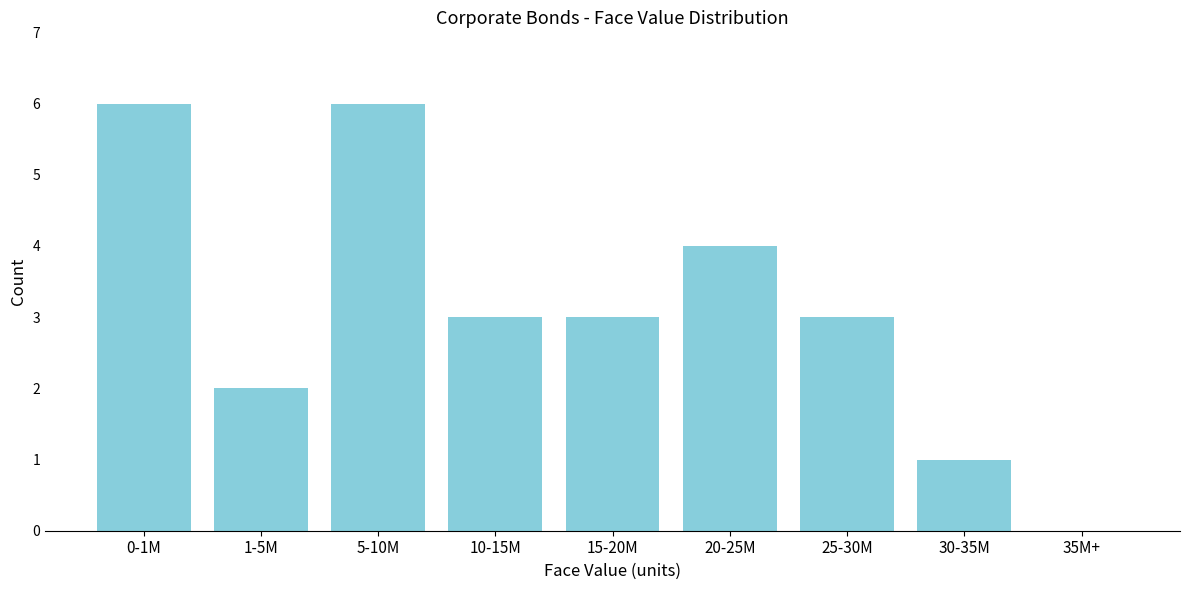

Reading left to right, extract all data points from this chart.

0-1M=6	1-5M=2	5-10M=6	10-15M=3	15-20M=3	20-25M=4	25-30M=3	30-35M=1	35M+=0